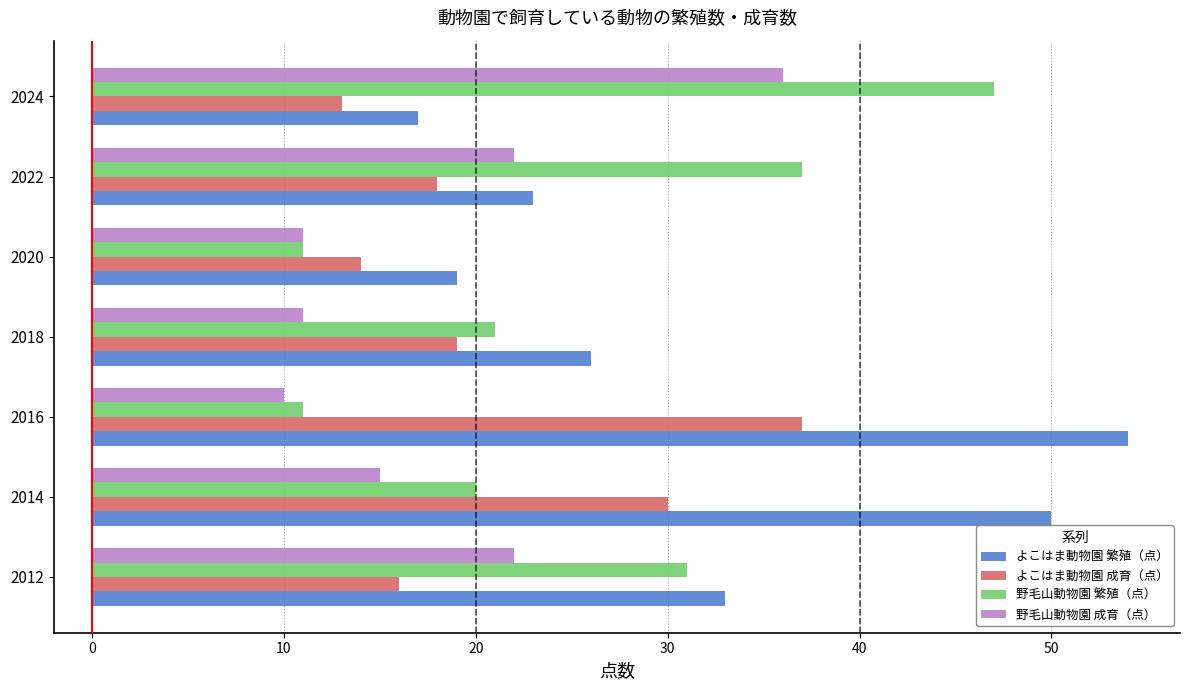

Between 2014 and 2020, which series saw the biggest shift?

よこはま動物園 繁殖（点）